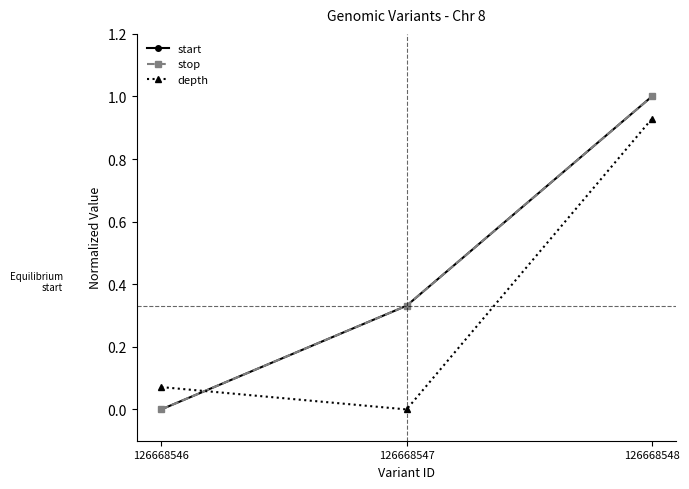

What is the highest value of the depth series?

0.9